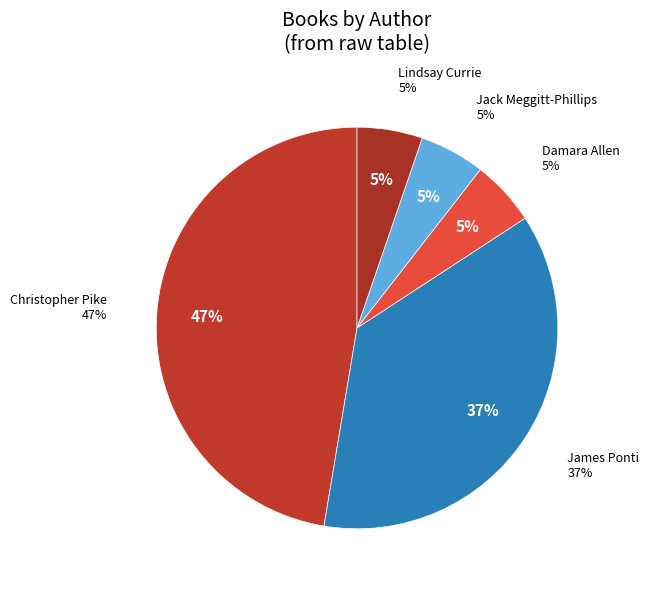

To the nearest percent, what is the difference between the Christopher Pike (1080960) and Lindsay Currie (1896397130) slice percentages?

42%